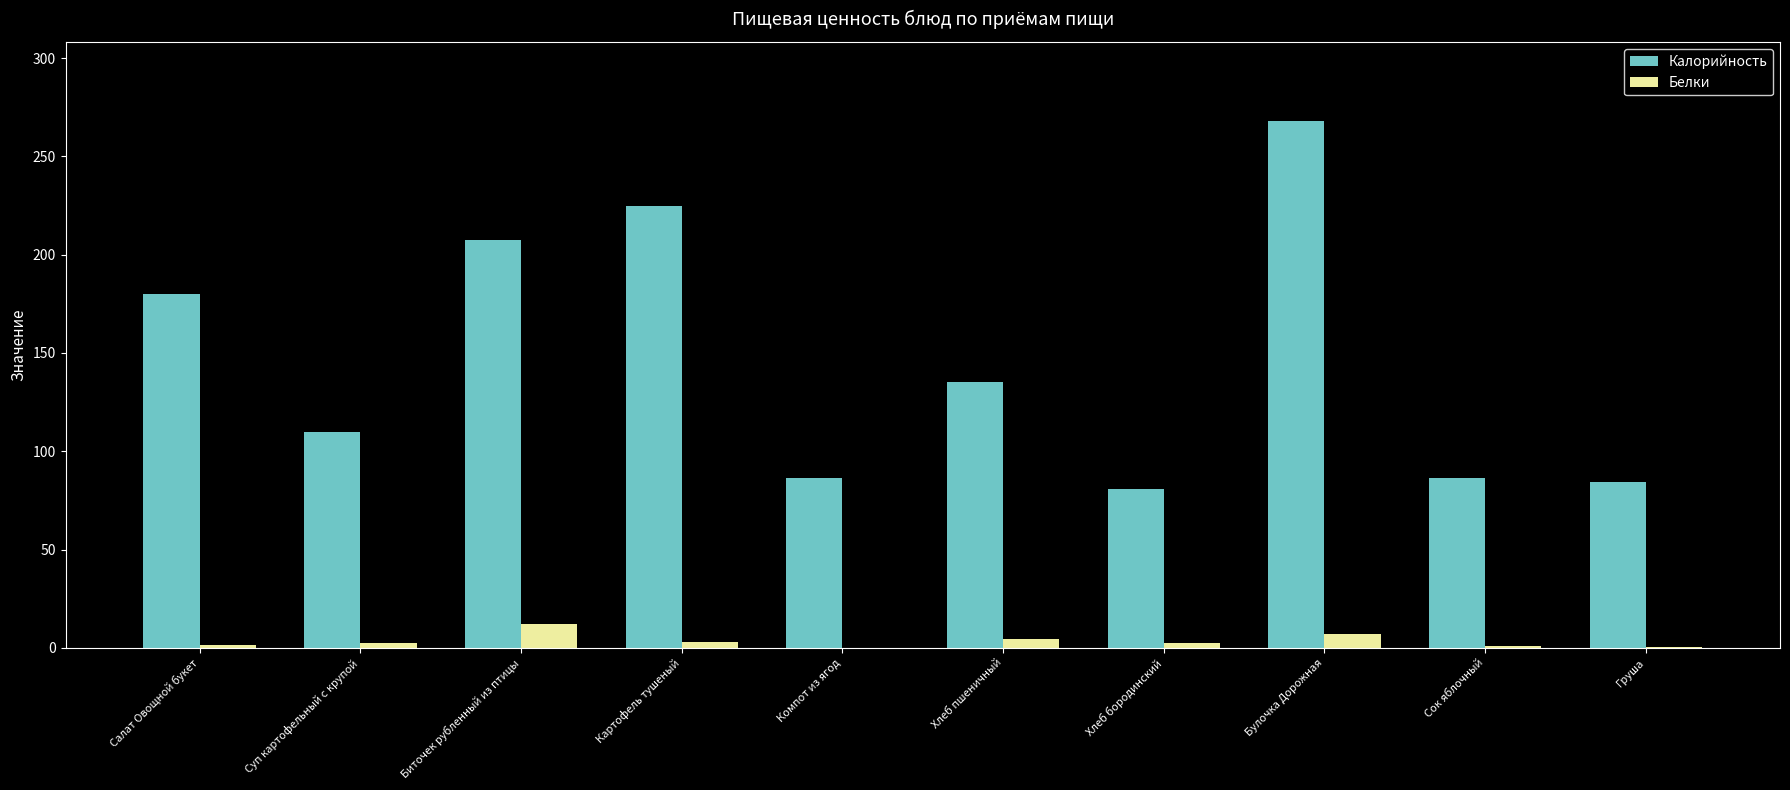

What is the approximate value of Калорийность at Хлеб бородинский?

80.7